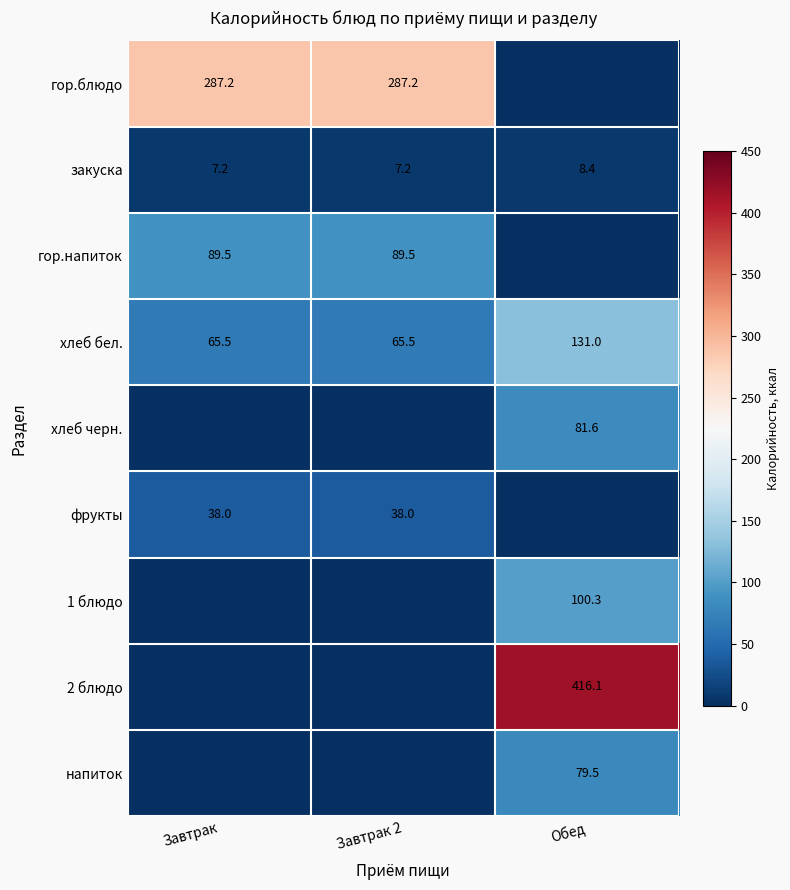

At how many categories does at least one series exceed 32?

3